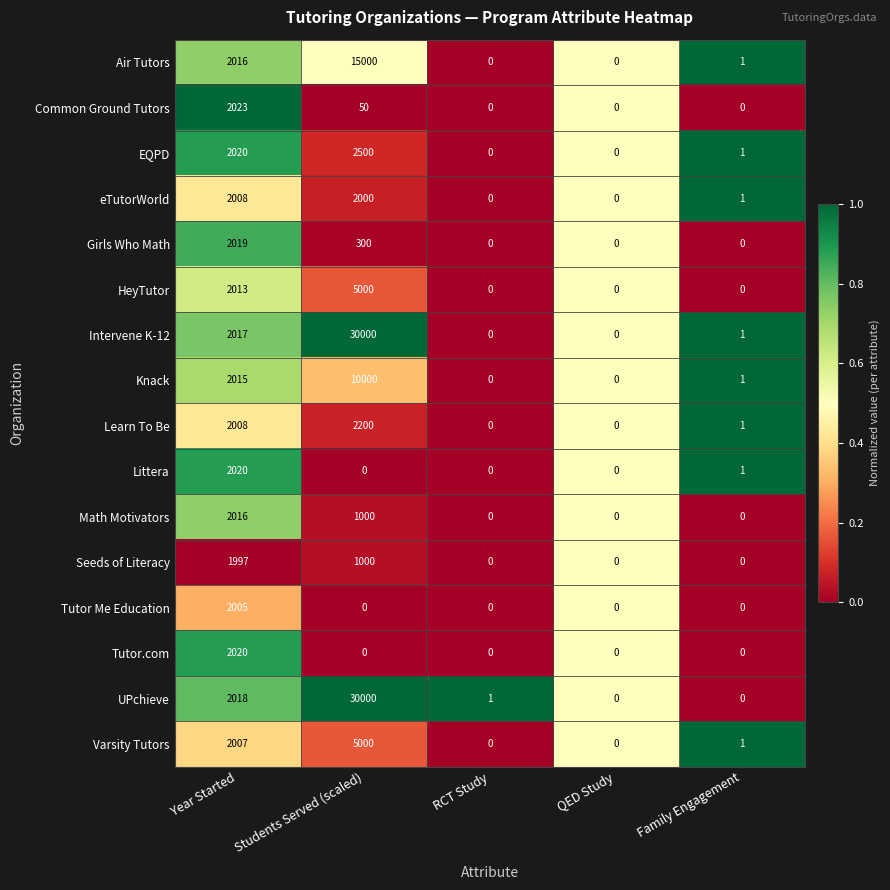

The value of Littera at Students Served (scaled) is 1300. True or false?

False